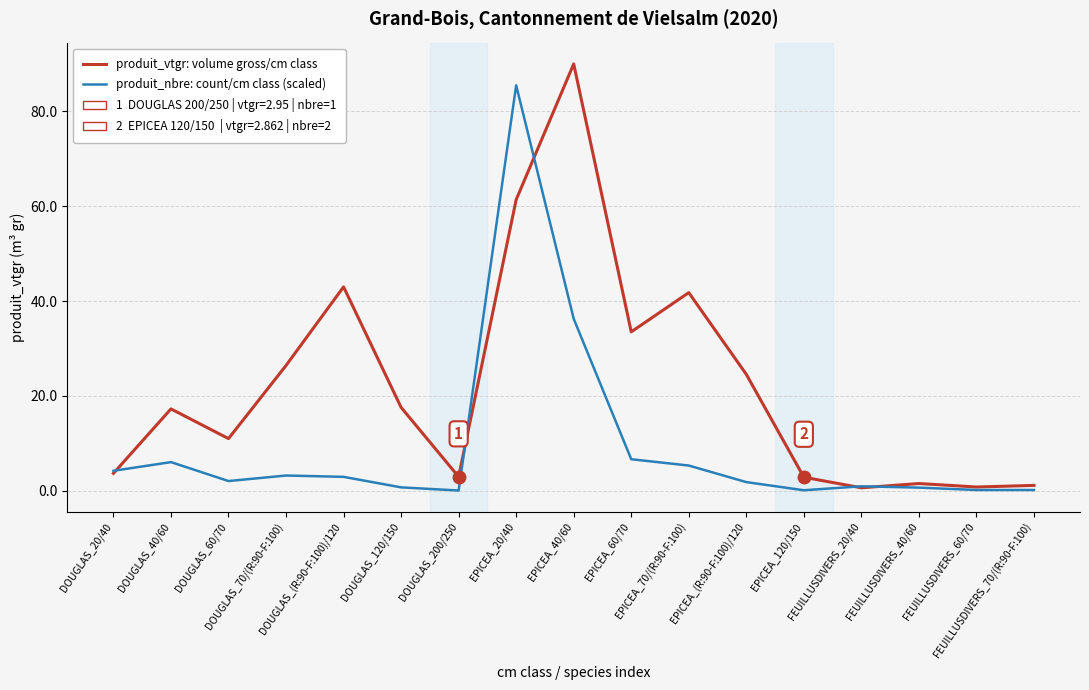

Which label corresponds to the smallest value in the chart?

DOUGLAS_200/250